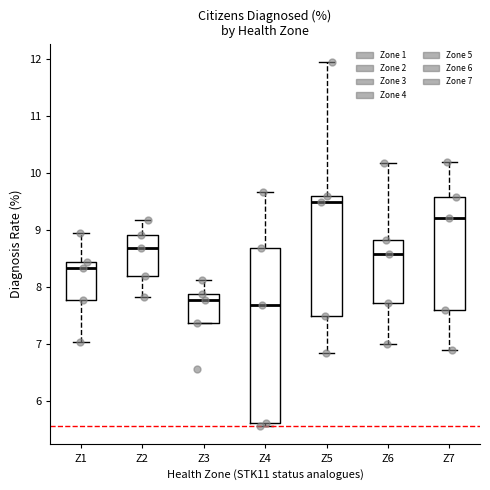

Which box is the tallest, from its lower edge to its upper edge?

Z4